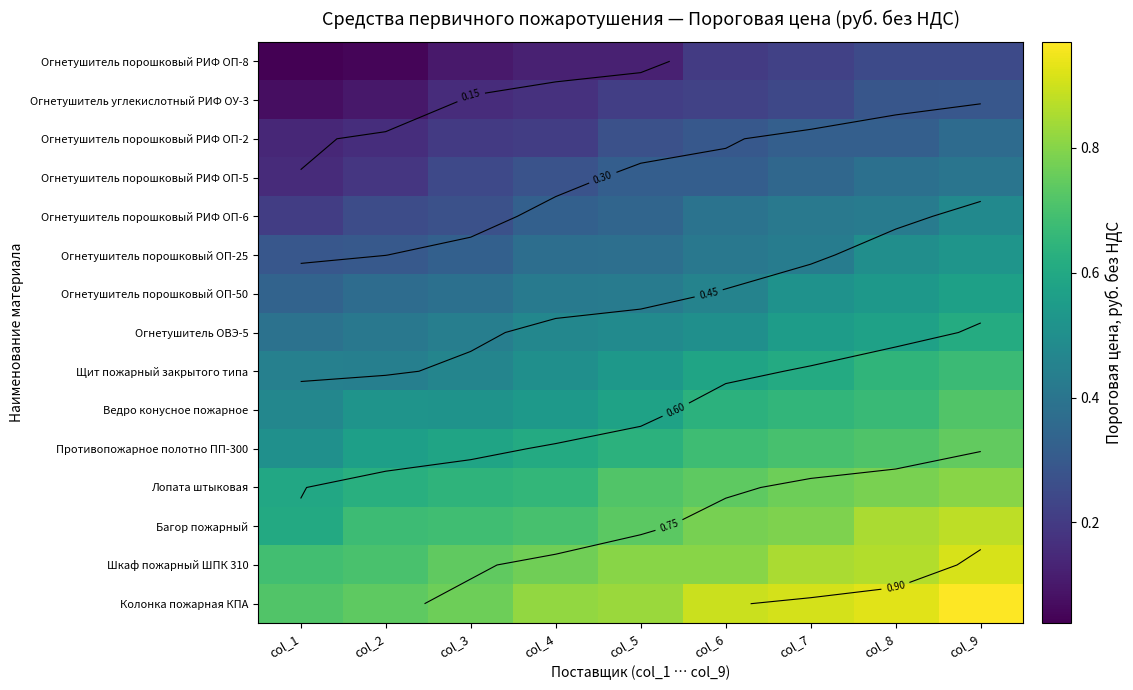

What is the difference between the second highest and second lowest values in the Колонка пожарная КПА series?

0.2